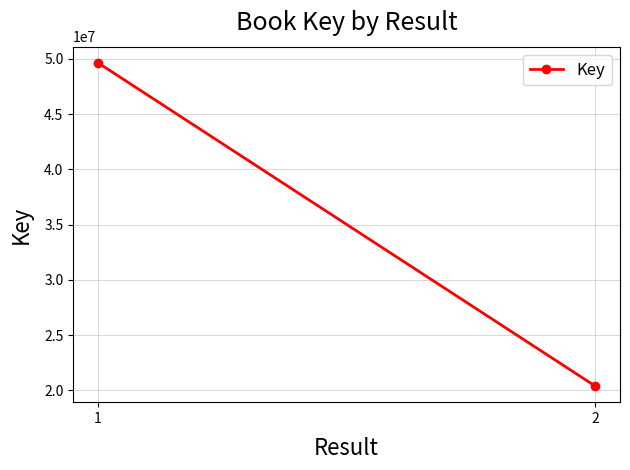

Read the value at 1.

49649706